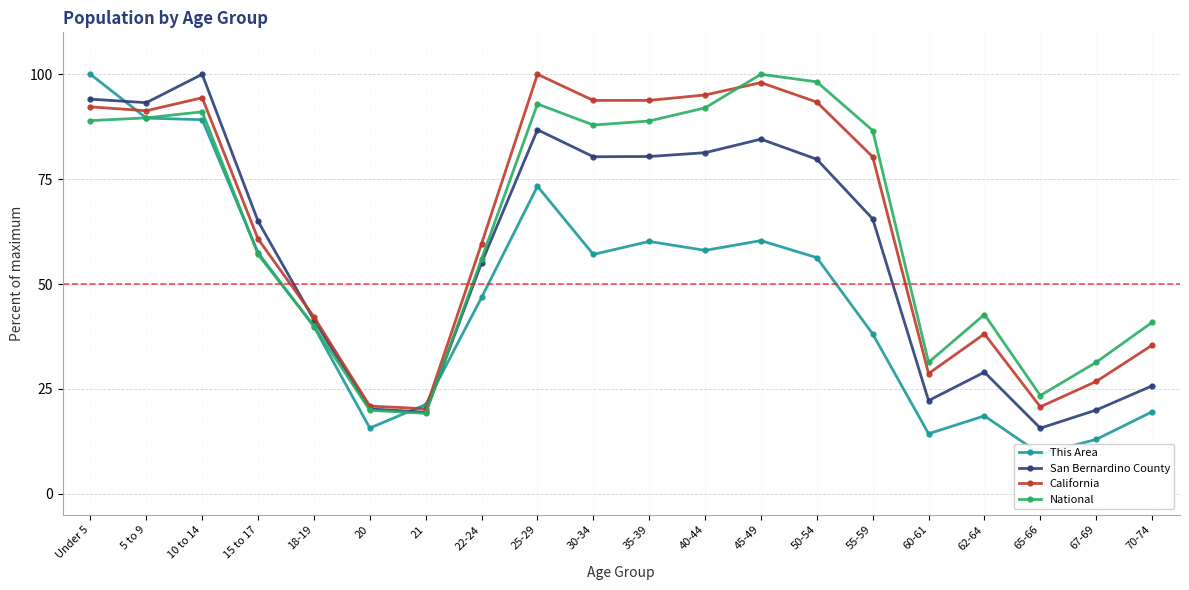

At which category does California reach its first local peak?

10 to 14